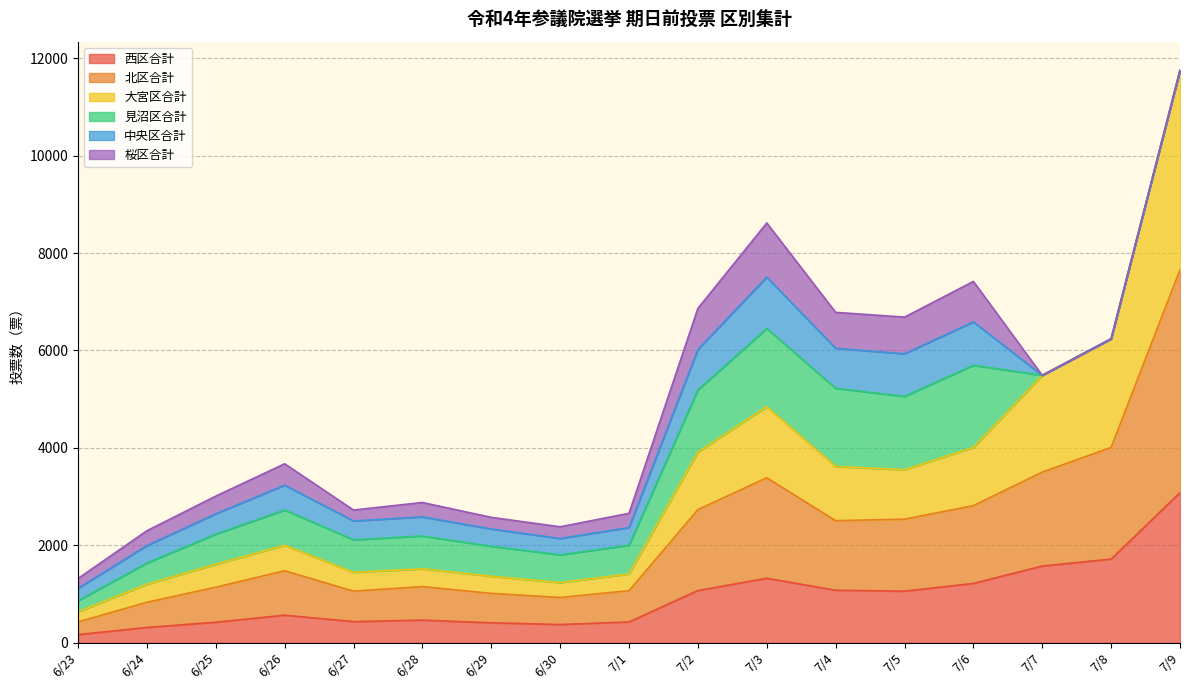

The value of 西区合計 at 6/26 is 1008. True or false?

False